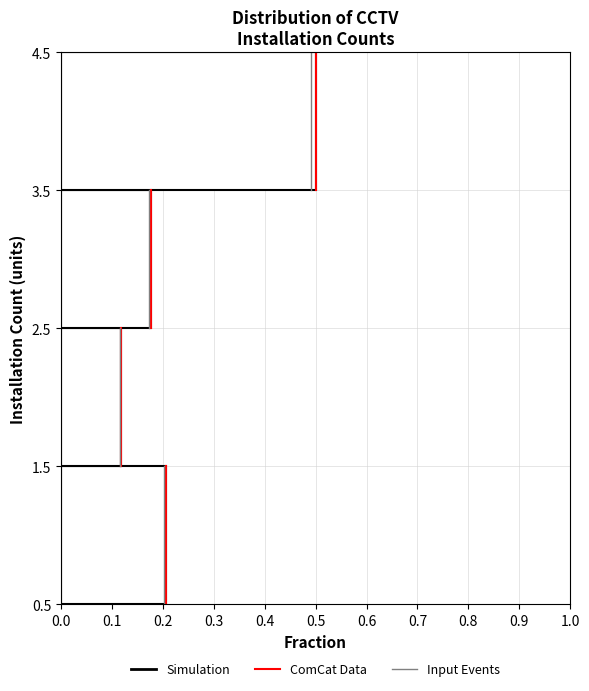

What is the length of the bar covering 1.5 to 2.5 on the y-axis? The values are not printed on the chart, so give them approximately, as read against the axis.

0.12